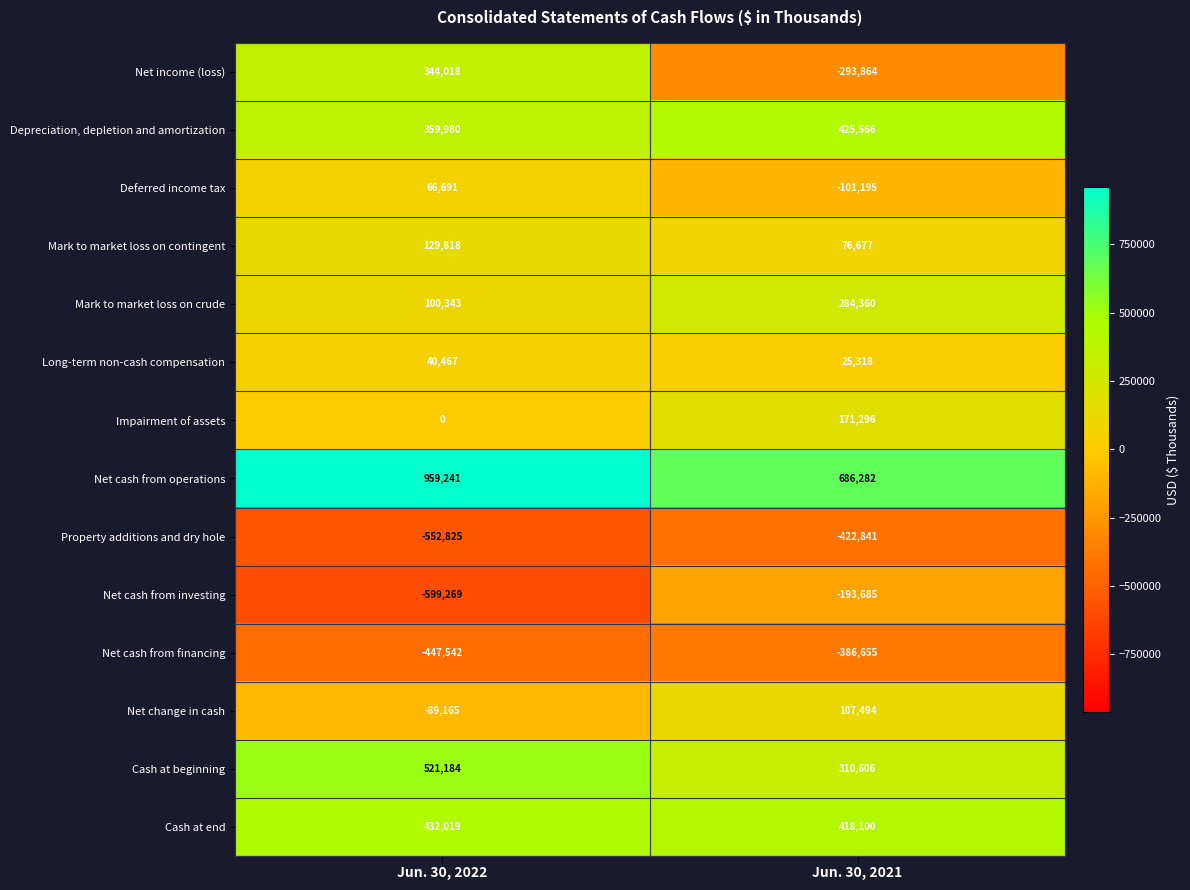

Which label corresponds to the smallest value in the chart?

Jun. 30, 2022